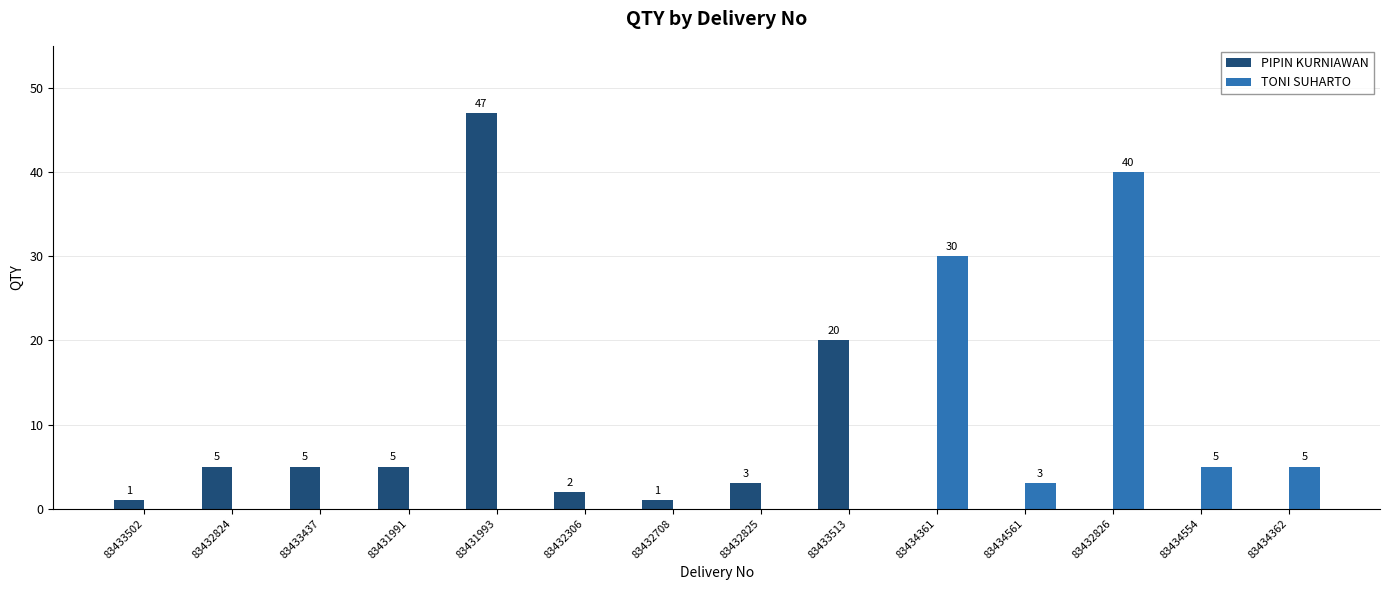

Is it true that TONI SUHARTO equals 3 at 83434561?

True